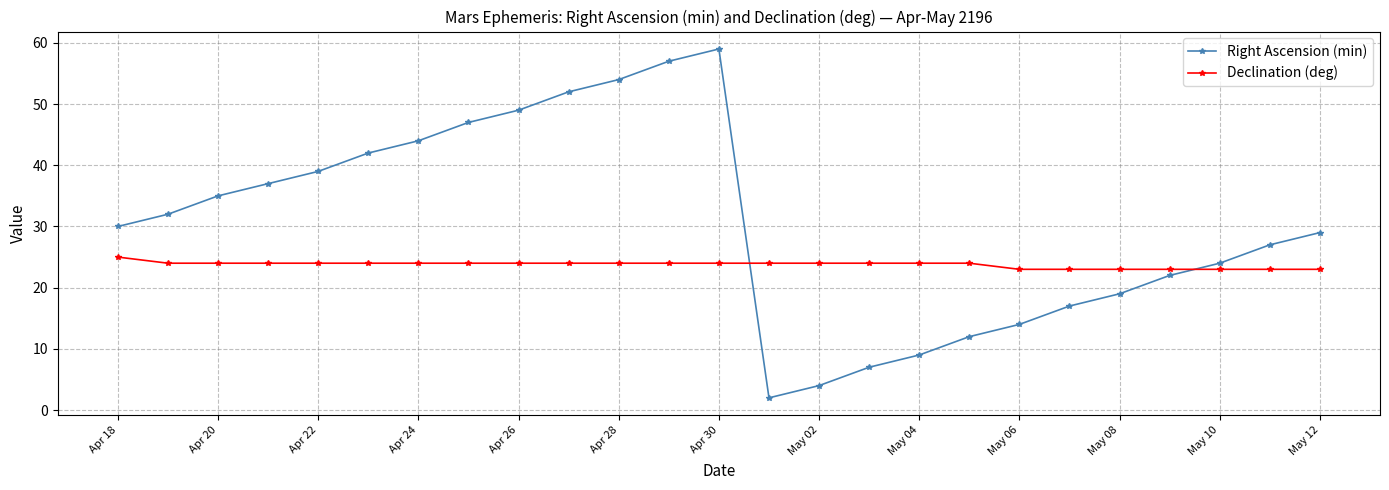

What is the sum of all Declination (deg) values?

594